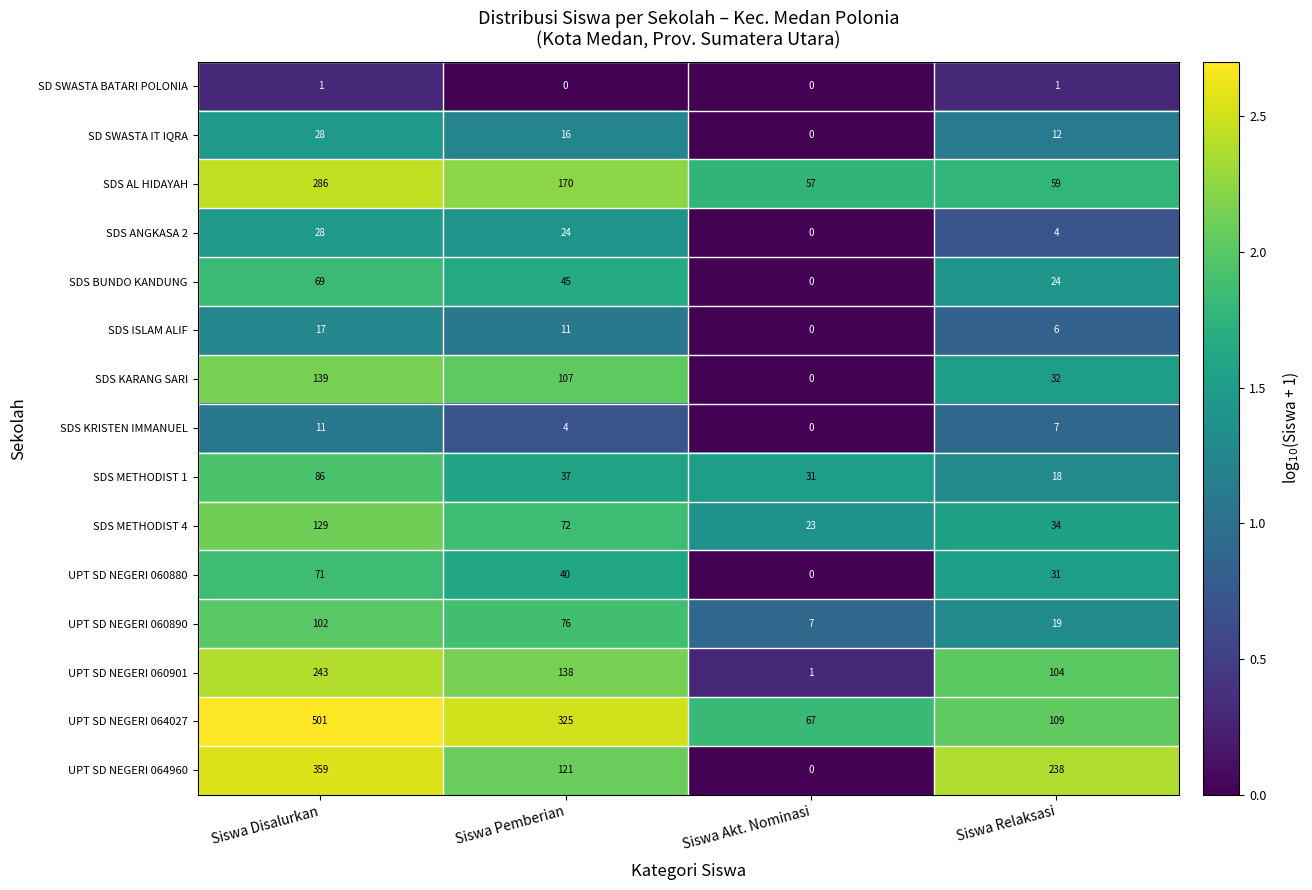

What is the maximum value shown in the chart?

501